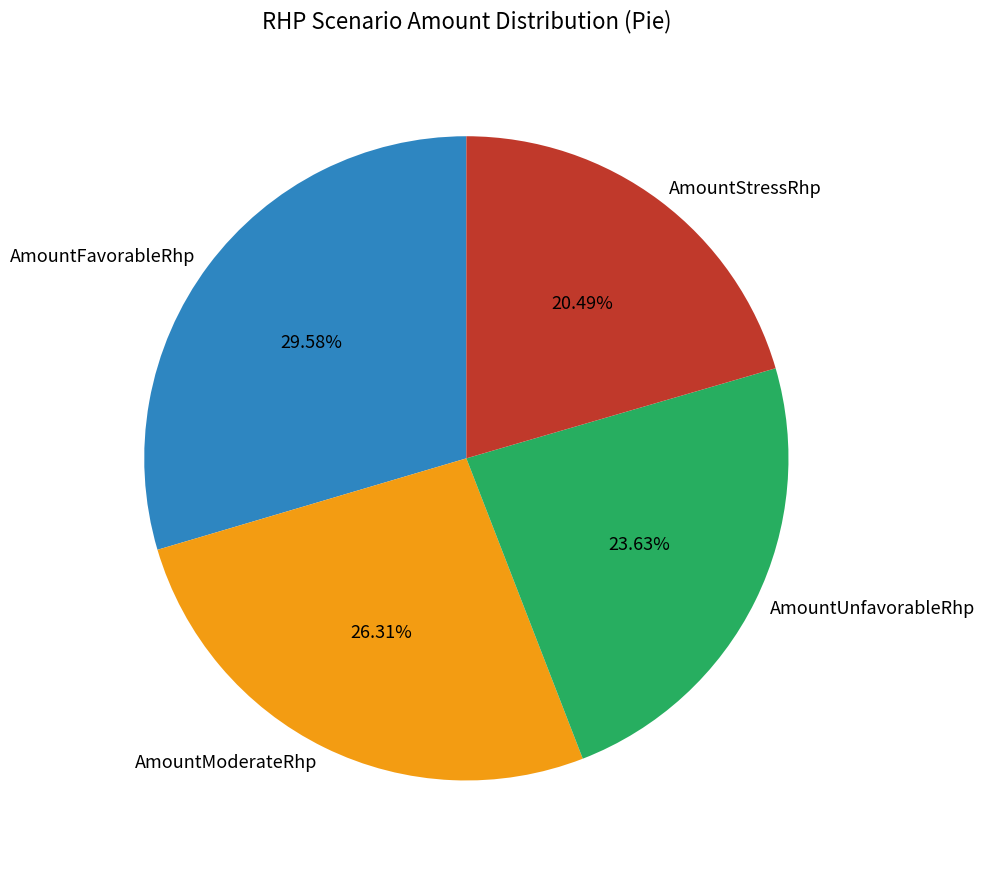

What portion of the pie excludes AmountStressRhp?

79.5%